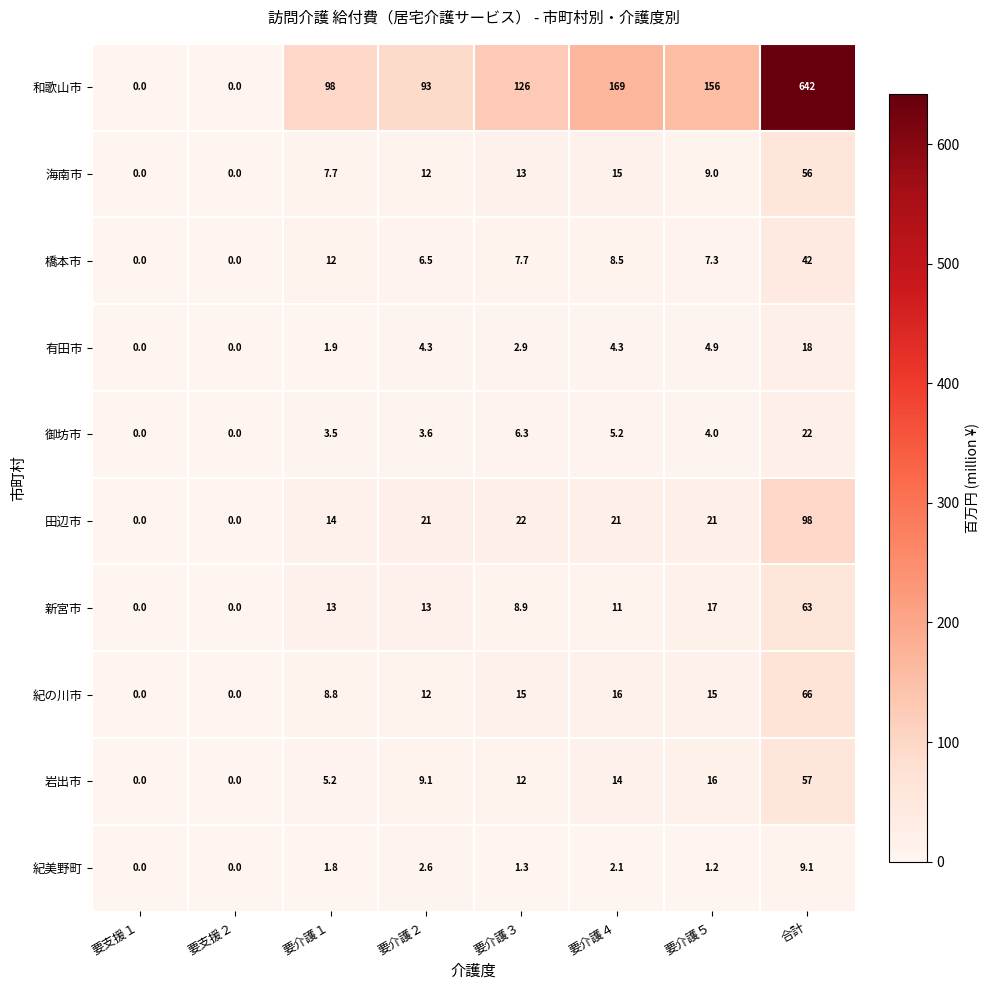

How many categories are shown in the chart?

8